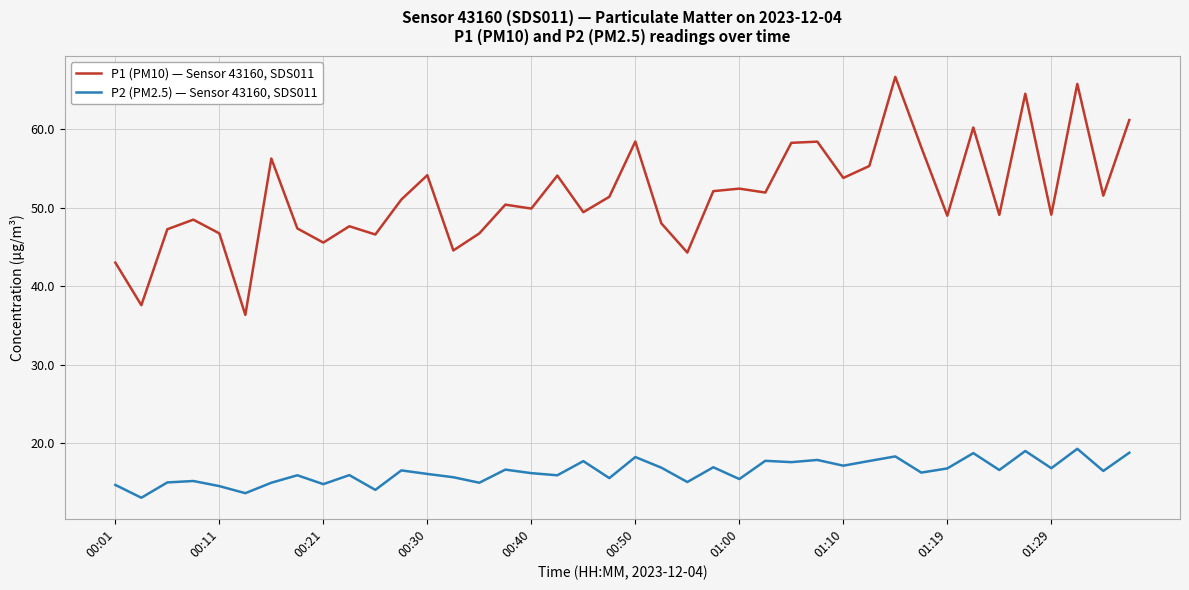

What is the difference between the maximum and minimum values in the P1 (PM10) — Sensor 43160, SDS011 series?

30.3